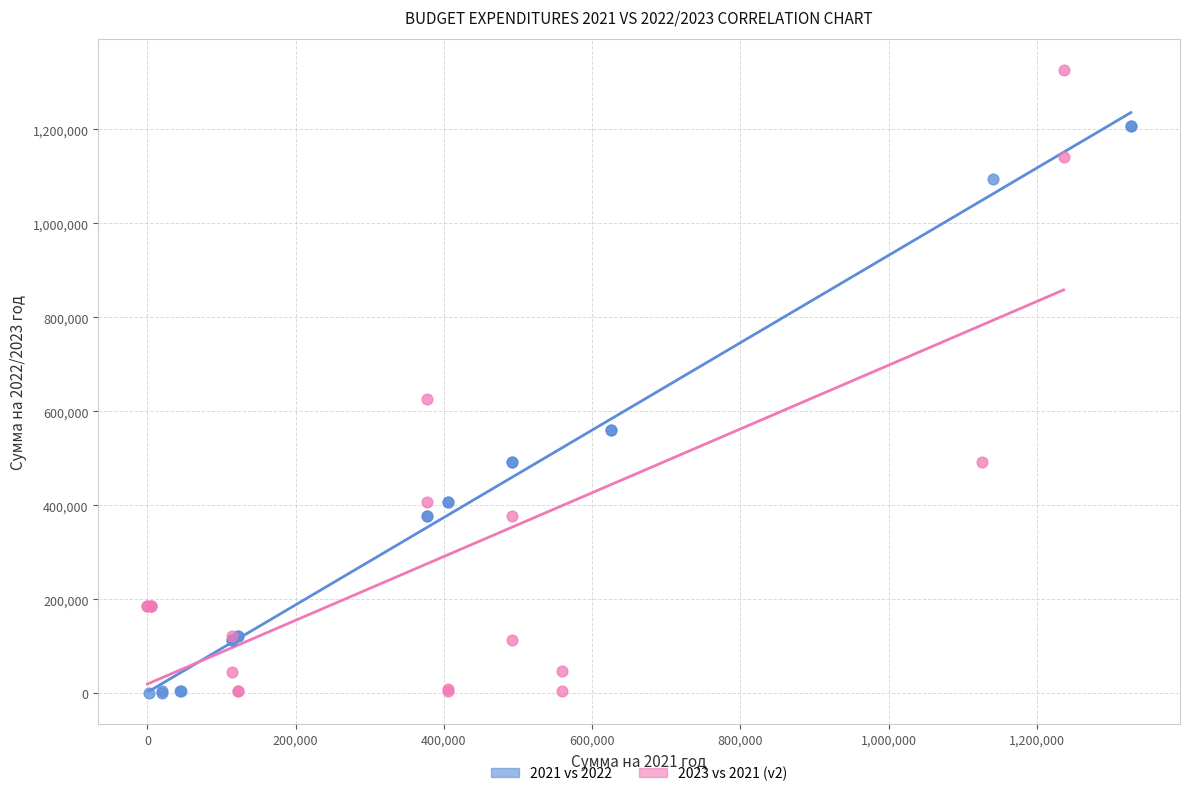

Which series contains the highest Y value?

2023 vs 2021 (v2)